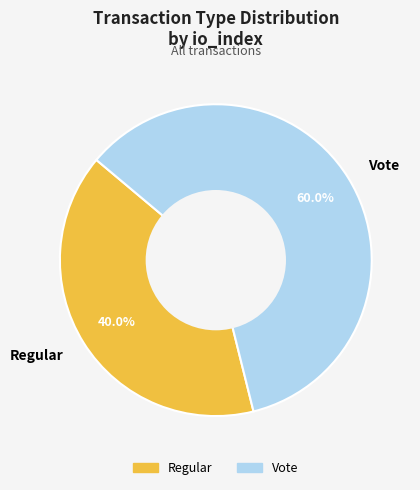

How much of the chart is everything except Regular?

60.0%